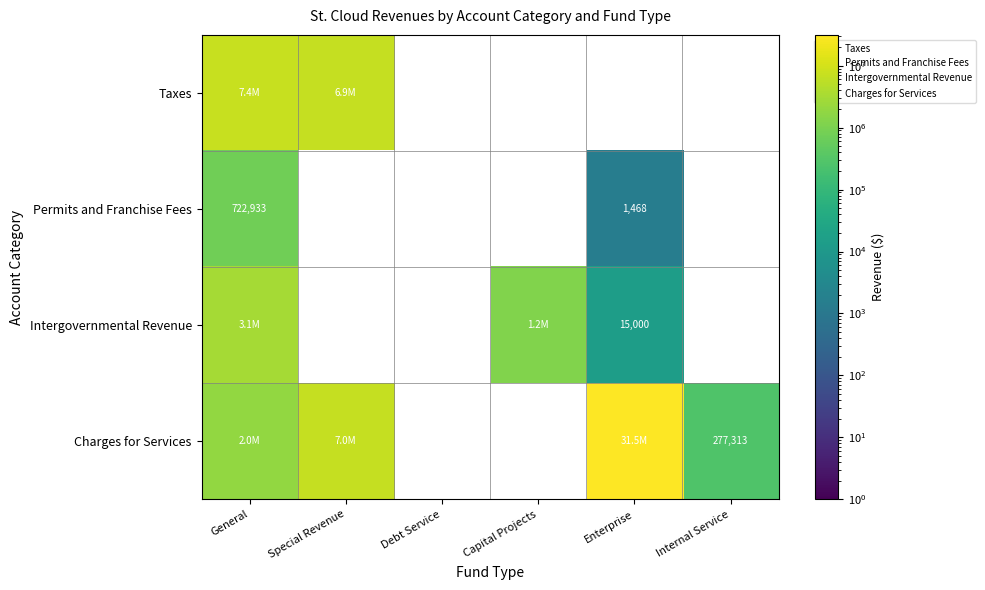

Where is Taxes nearest to the value 7184226?

General